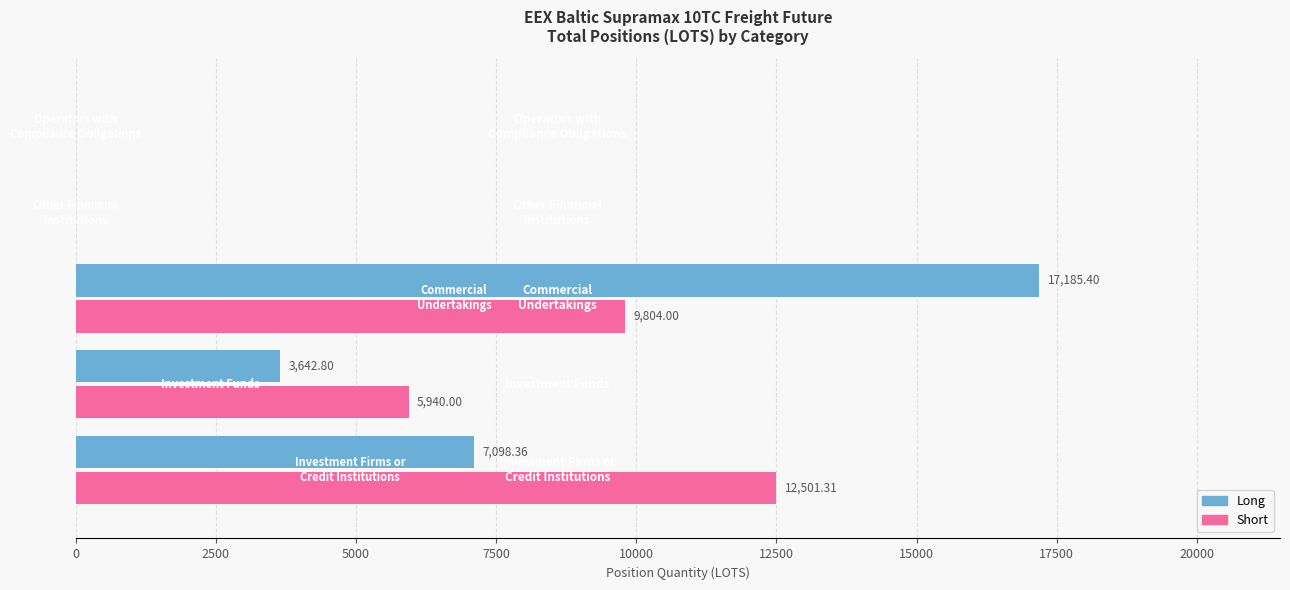

Which series has the largest range (max minus min)?

Long